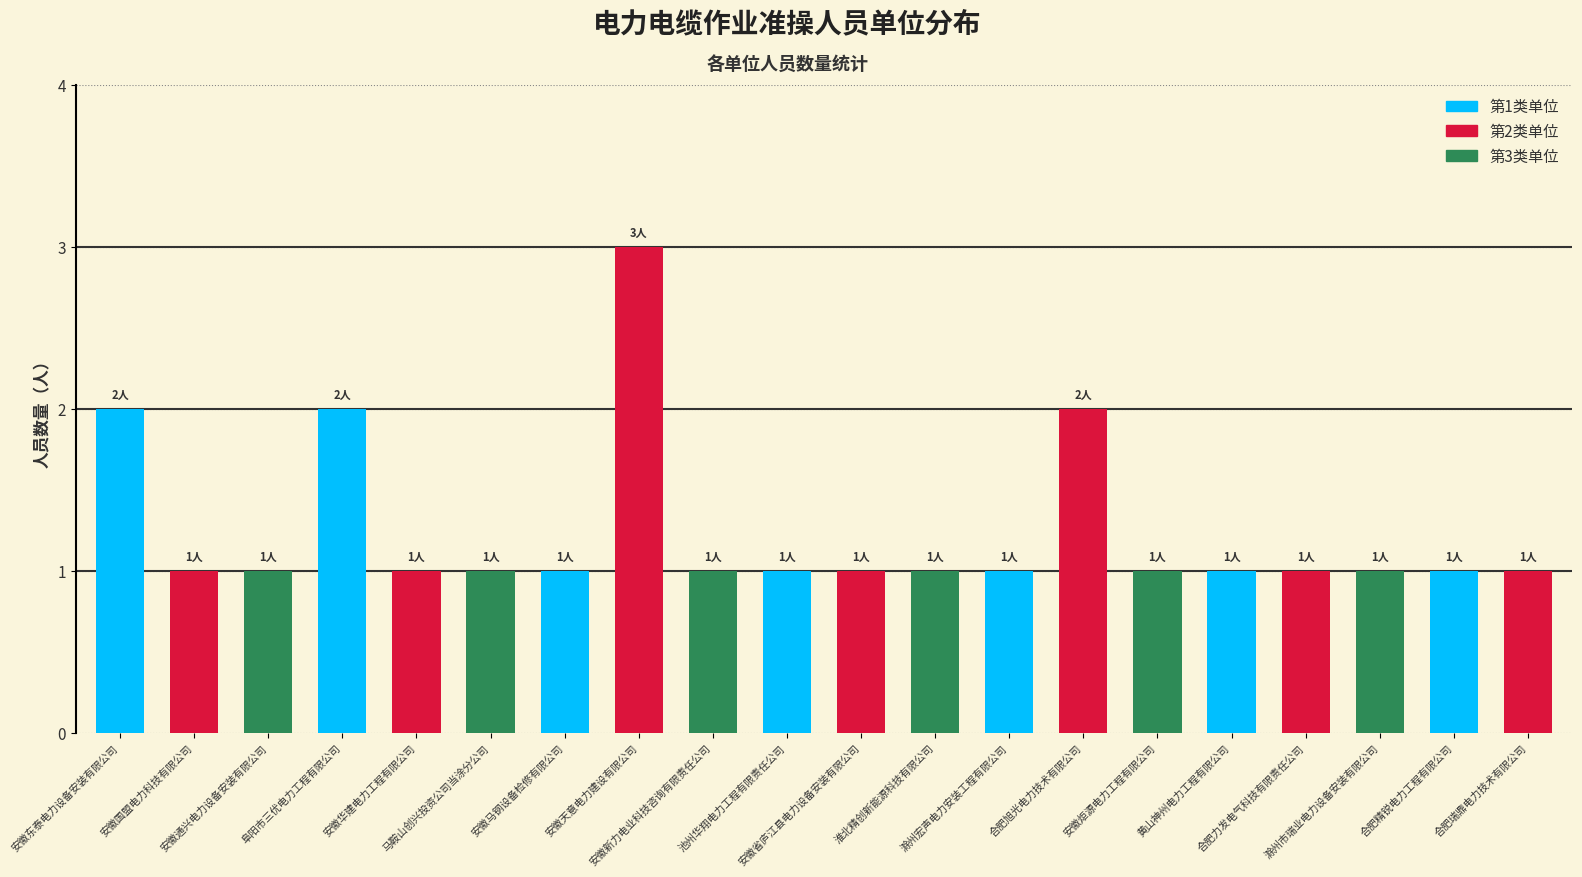

What is the greatest value displayed?

3